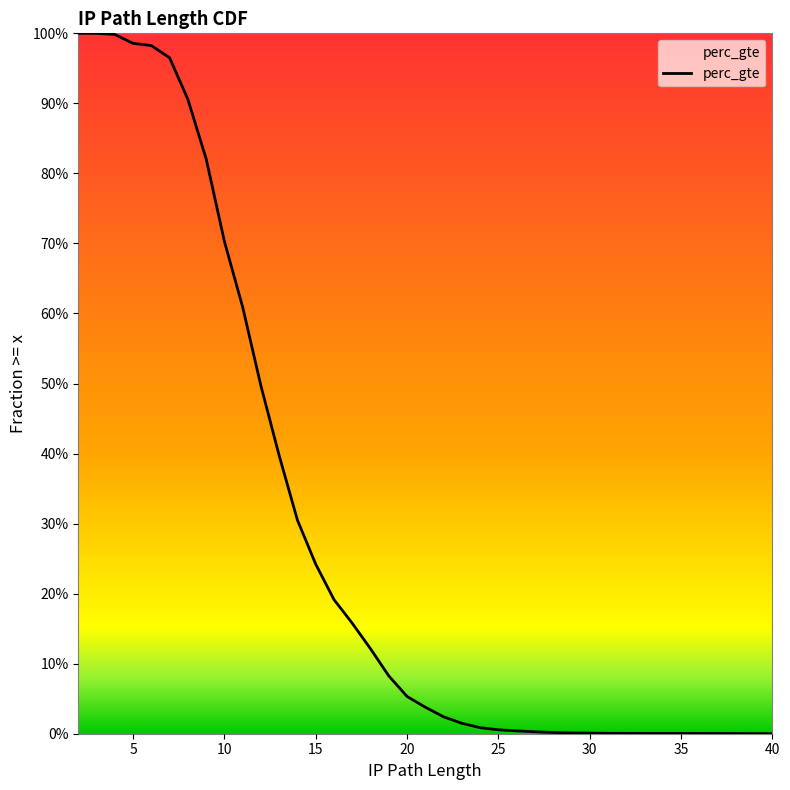

What is the sum of the values at 23 and 11?

0.6